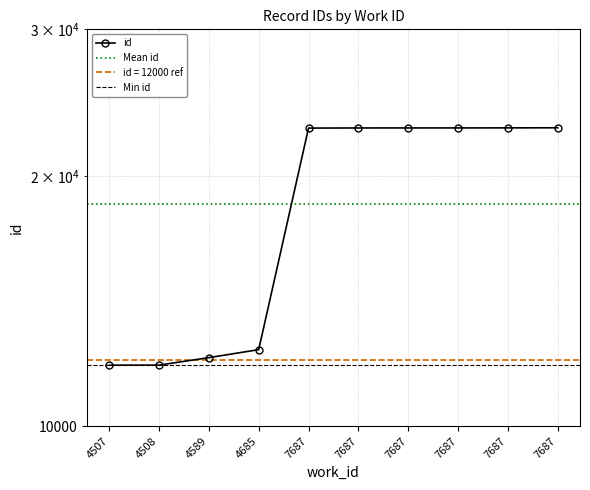

What is the change in value from 4507 to 7687?

+10995